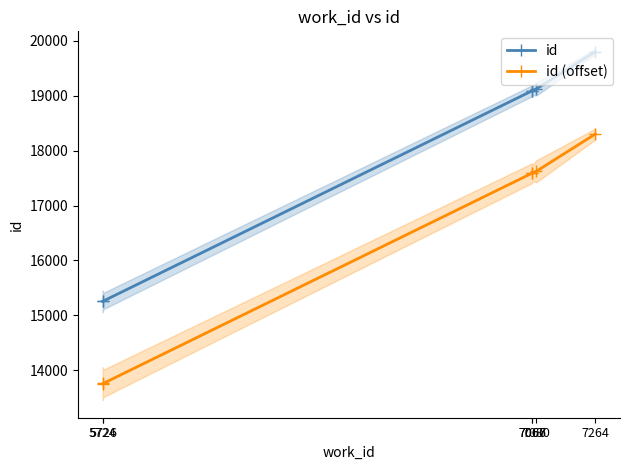

Which series has the largest total across all categories?

id